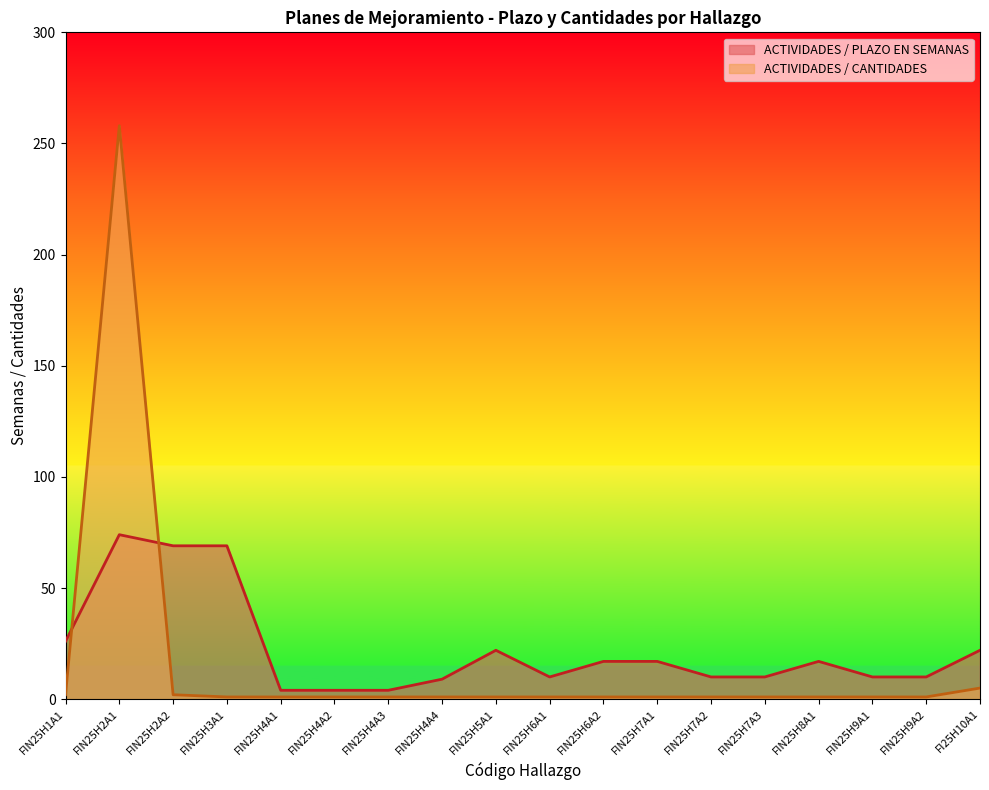

After their last crossing, which series has the higher values: ACTIVIDADES / CANTIDADES or ACTIVIDADES / PLAZO EN SEMANAS?

ACTIVIDADES / PLAZO EN SEMANAS